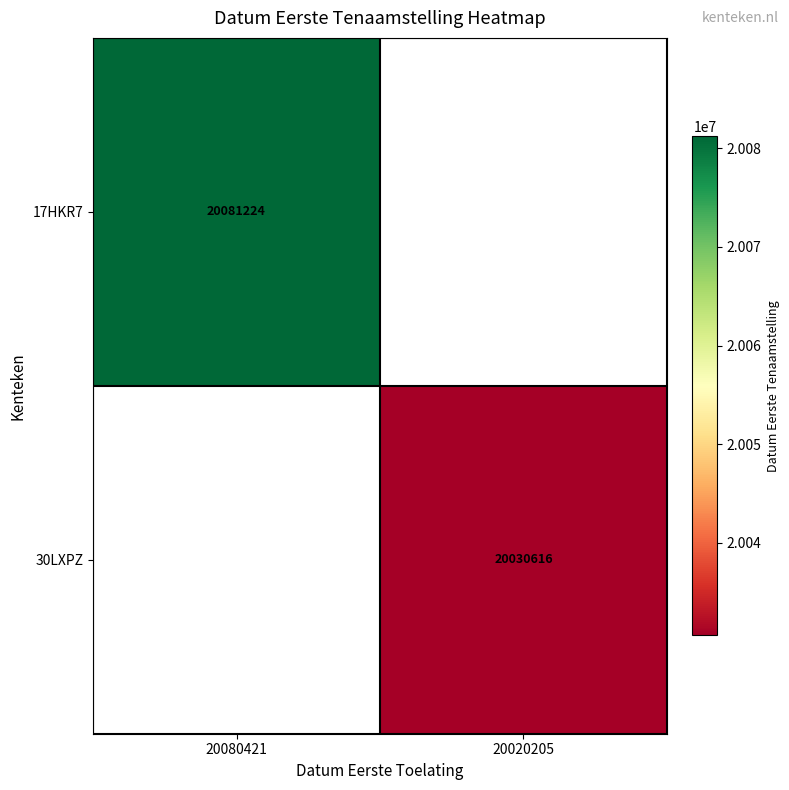

At which category does the chart reach its peak across all series?

20080421